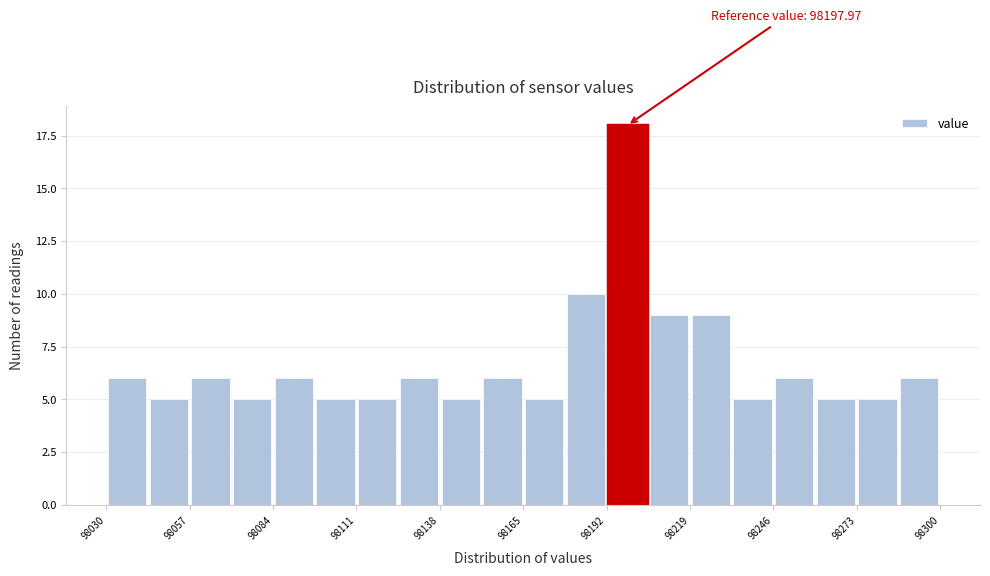

Read against the x-axis, roughly where is the centre of the tallest bar?

98200